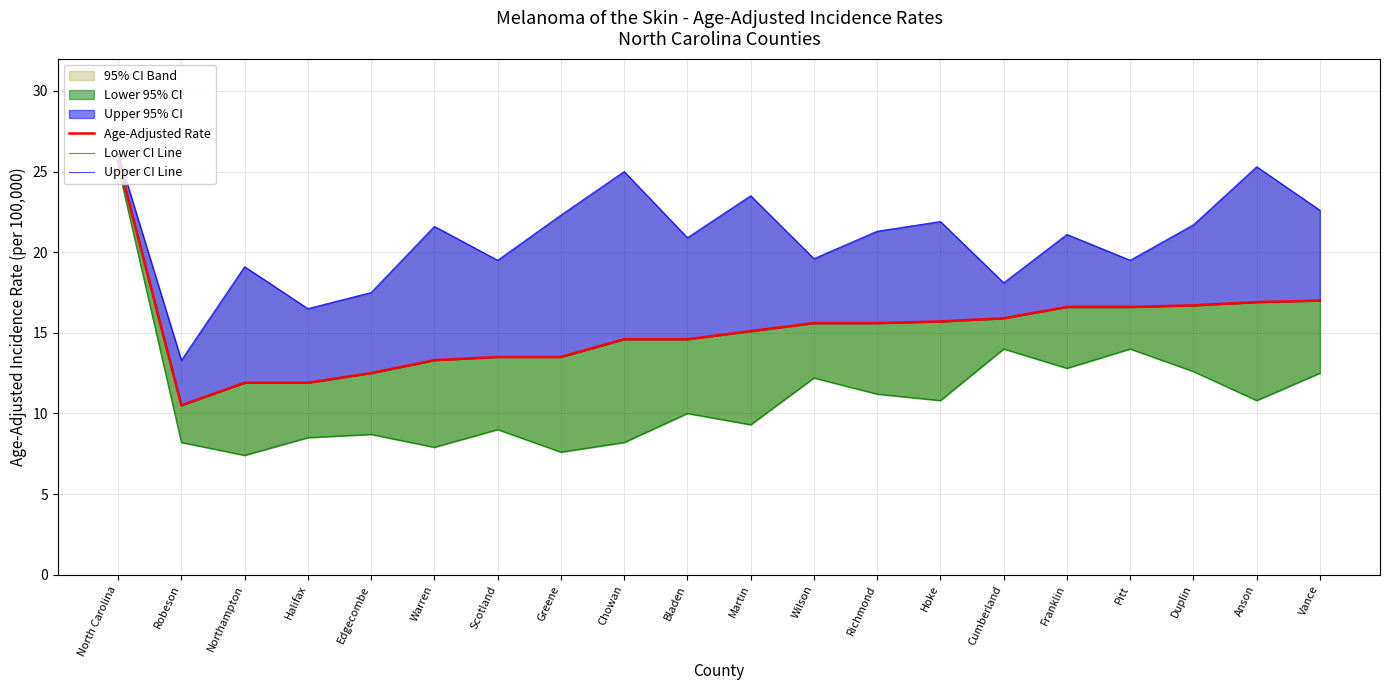

What is the difference between the Upper CI Line values at Martin and Scotland?

4.0